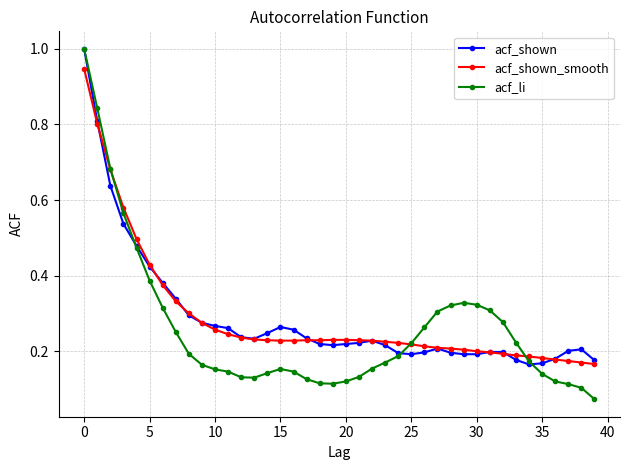

At how many categories does at least one series exceed 0?

40